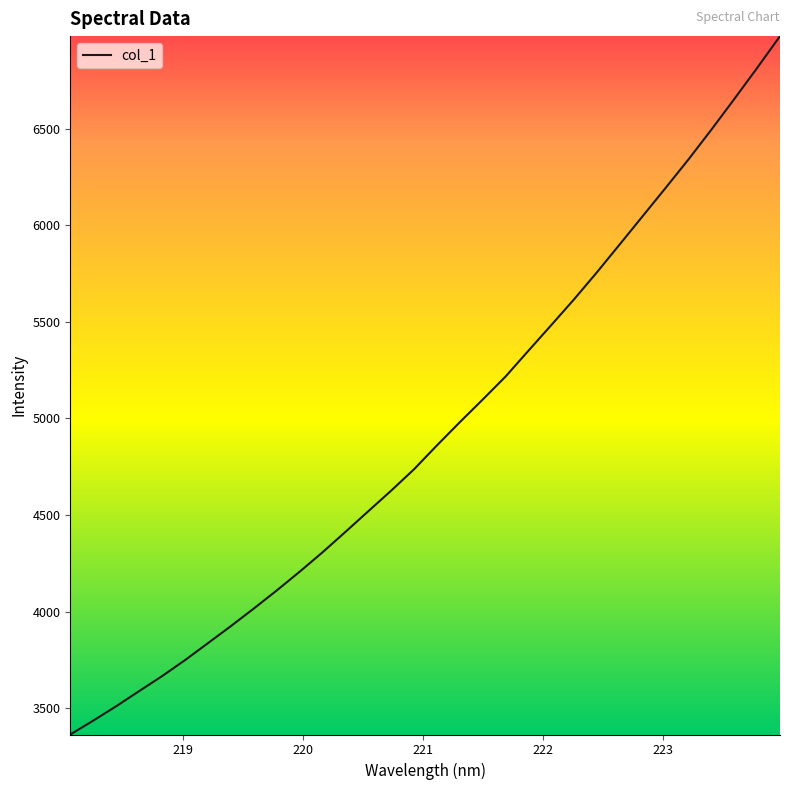

What is the greatest value displayed?

6979.9